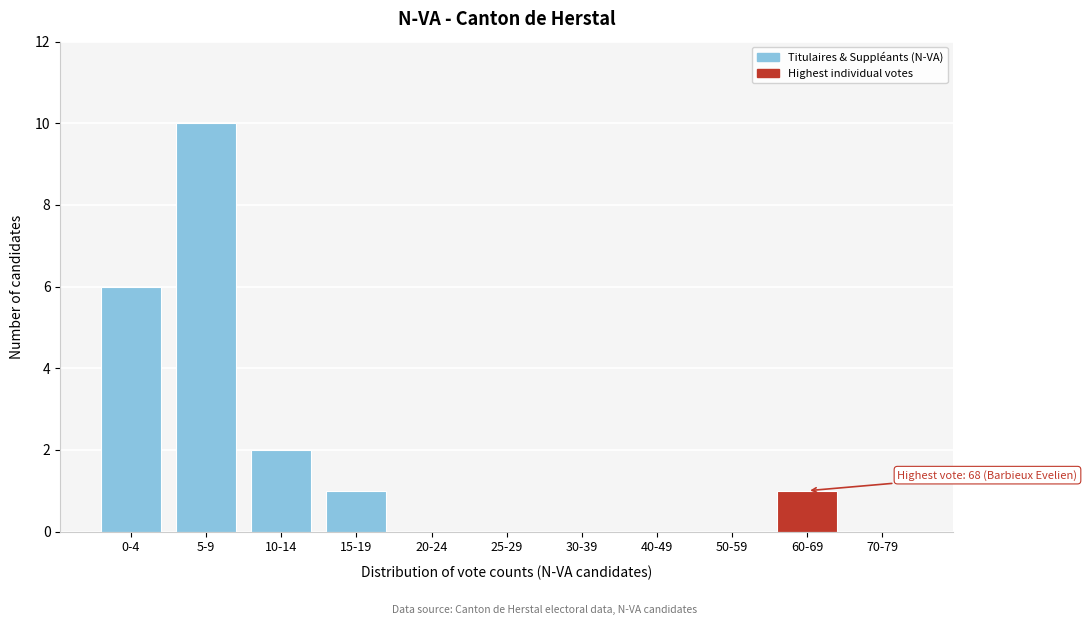

Reading left to right, what are all the values shown in this chart?

0-4=6	5-9=10	10-14=2	15-19=1	20-24=0	25-29=0	30-39=0	40-49=0	50-59=0	60-69=1	70-79=0